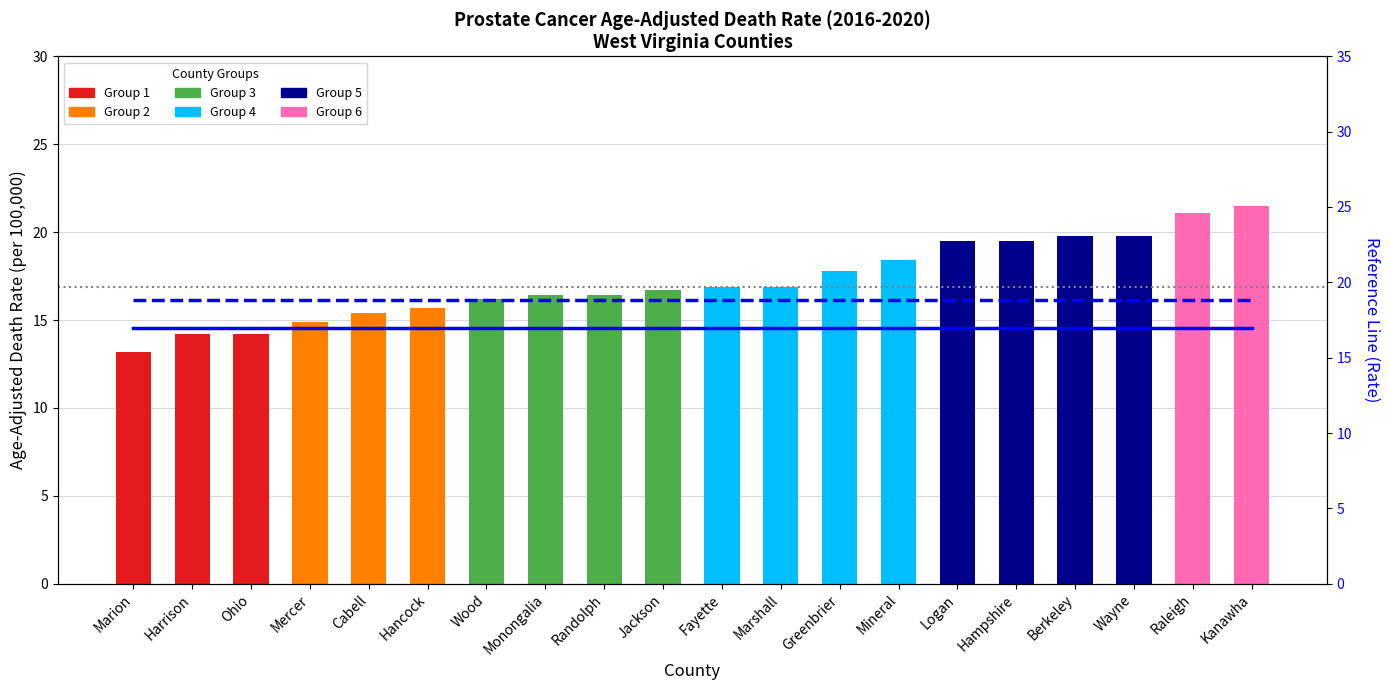

How many values exceed 16?

14